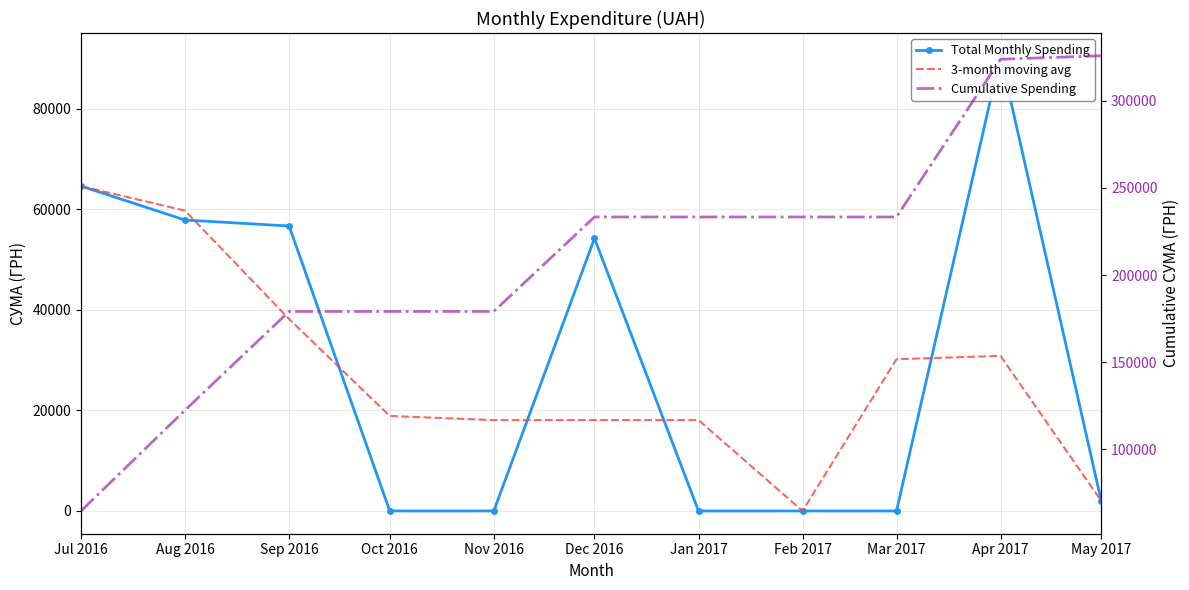

True or false: Total Monthly Spending and Cumulative Spending intersect in this chart.

False